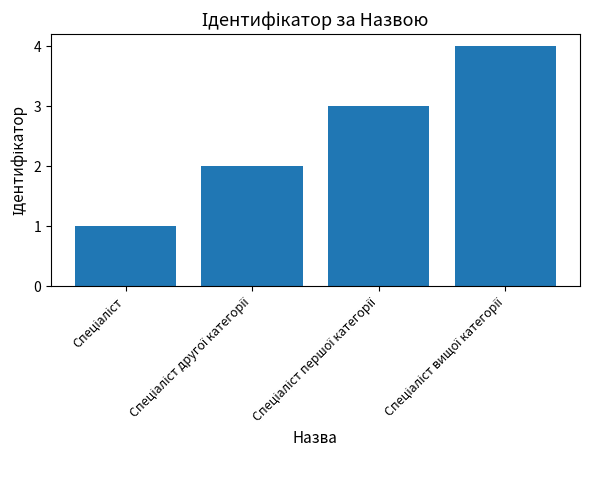

What is the minimum value shown in the chart?

1